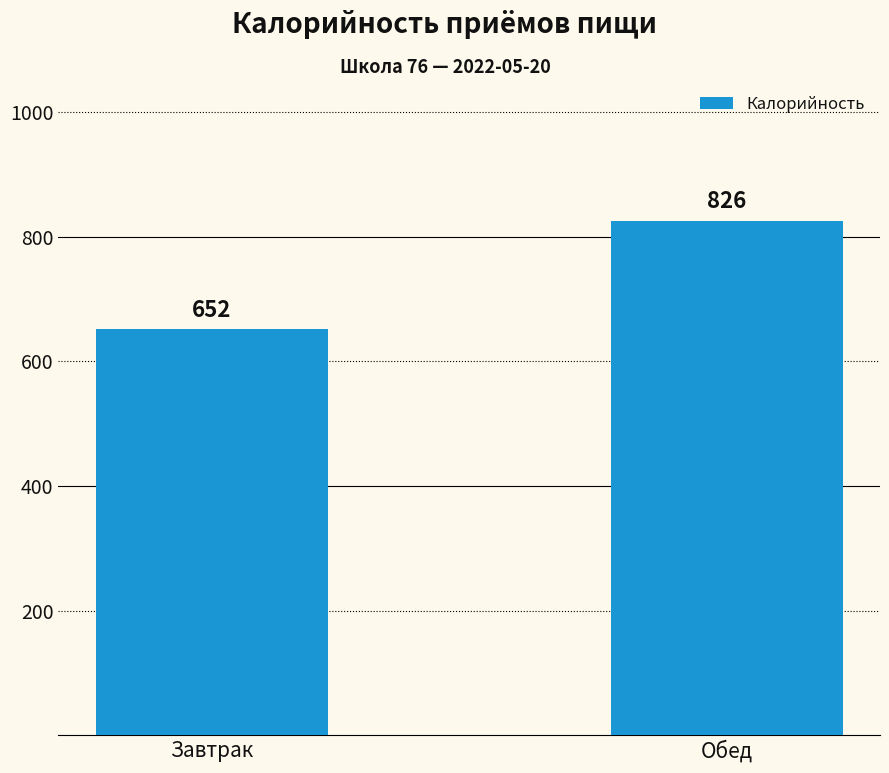

True or false: the data shows 318 at Завтрак.

False